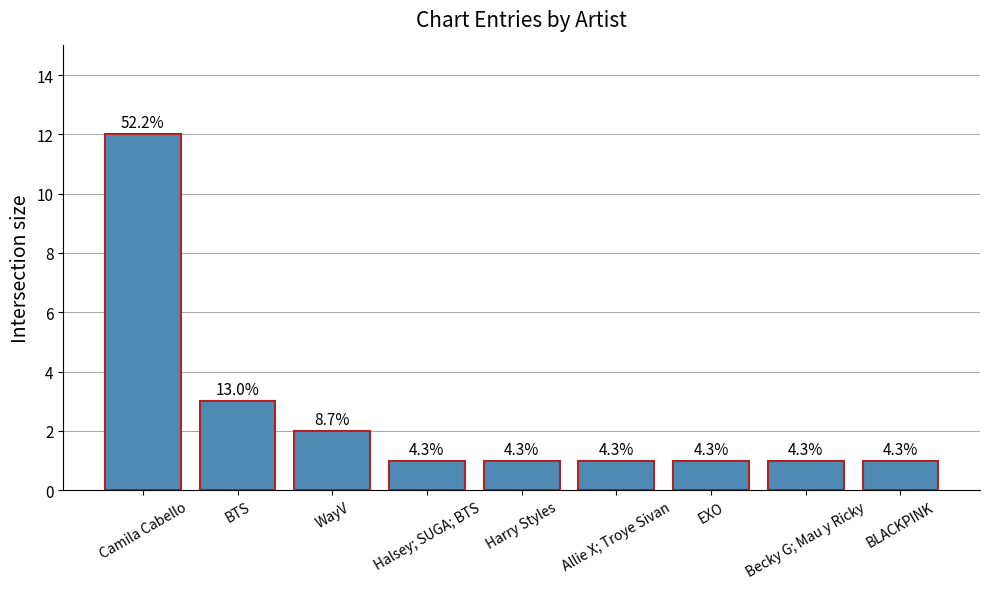

What position from the left is Becky G; Mau y Ricky?

8